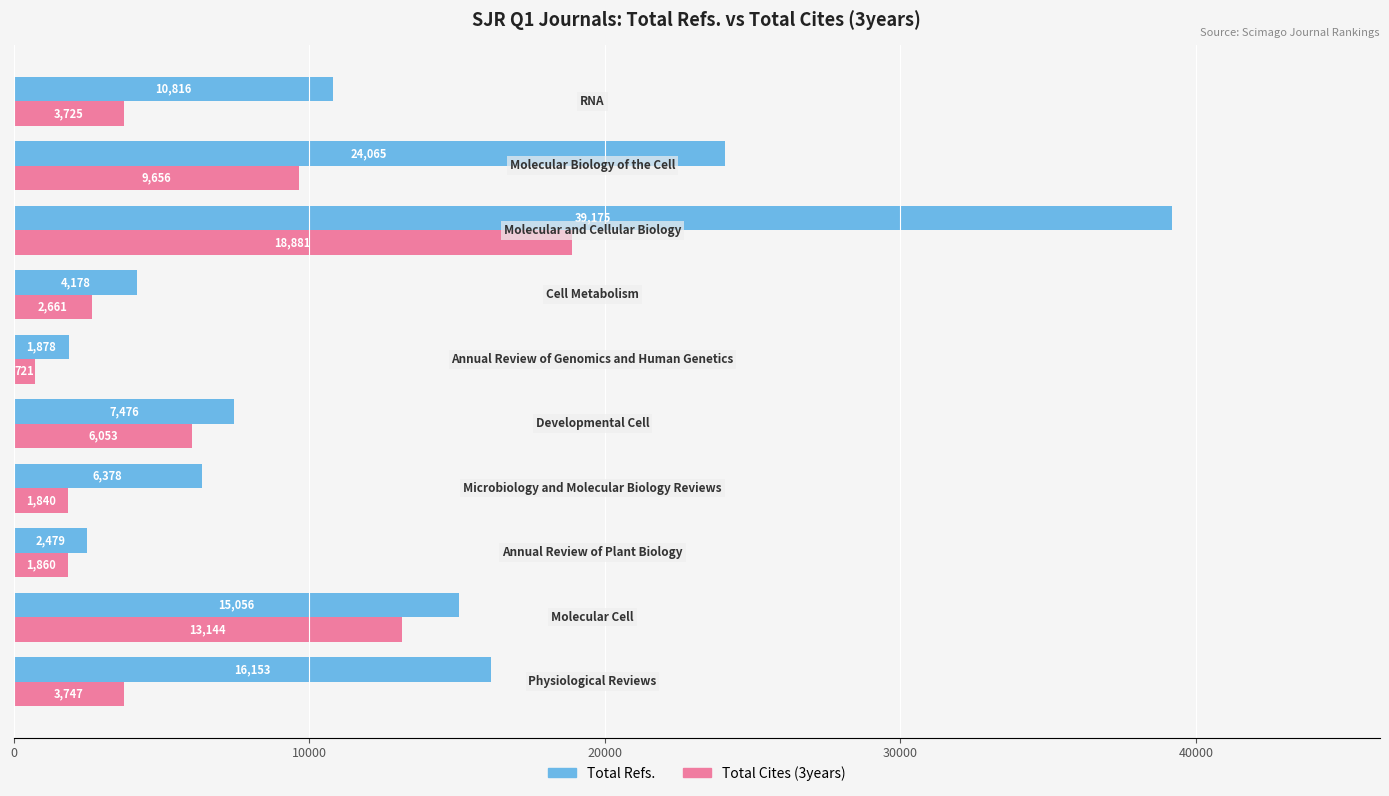

What are all the series names shown in the legend?

Total Refs., Total Cites (3years)